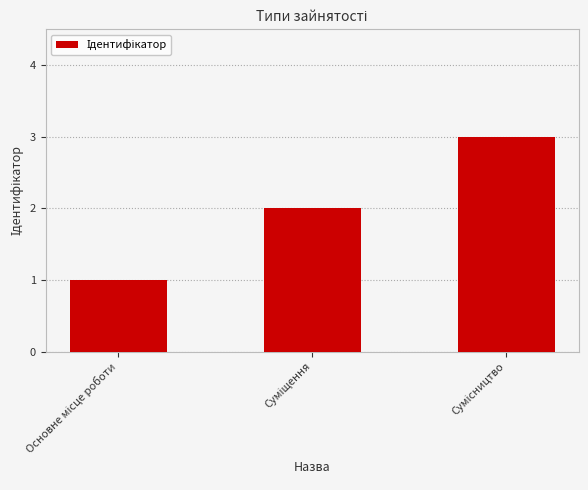

What is the sum of all values?

6